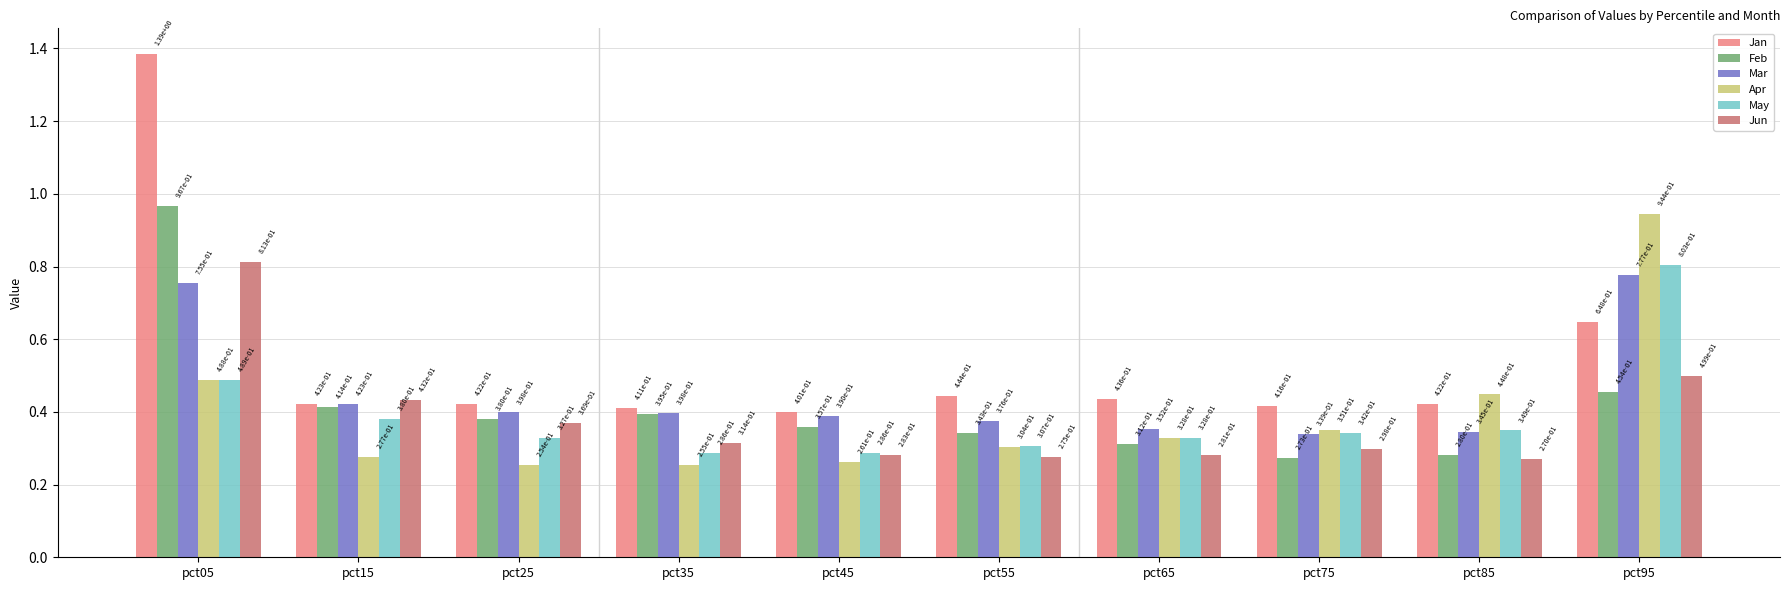

What is the difference between the maximum and minimum values in the Feb series?

0.7